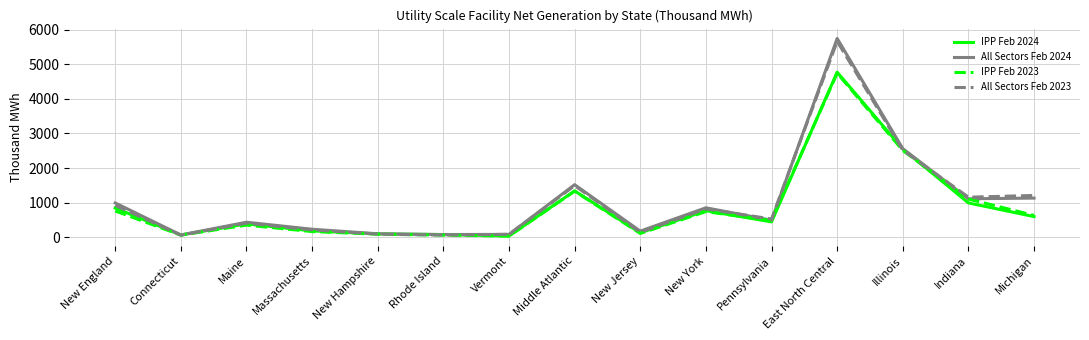

Where is All Sectors Feb 2023 nearest to the value 2861?

Illinois